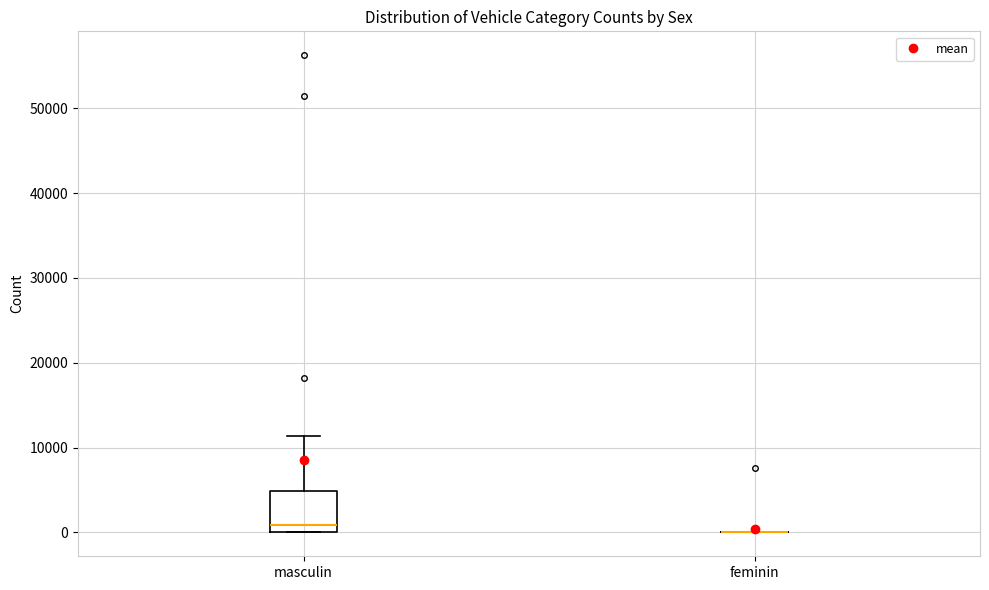

Reading left to right, transcribe this box plot: for each box, give where its median line is, the range the box spans, and where its two whiskers end, as read against the y-axis. The values are not printed on the chart, so give them approximately, as read against the axis.

masculin: median 1000, box 0 to 5000, whiskers 0 to 11000
feminin: box collapsed to a line at 0, whiskers 0 to 0